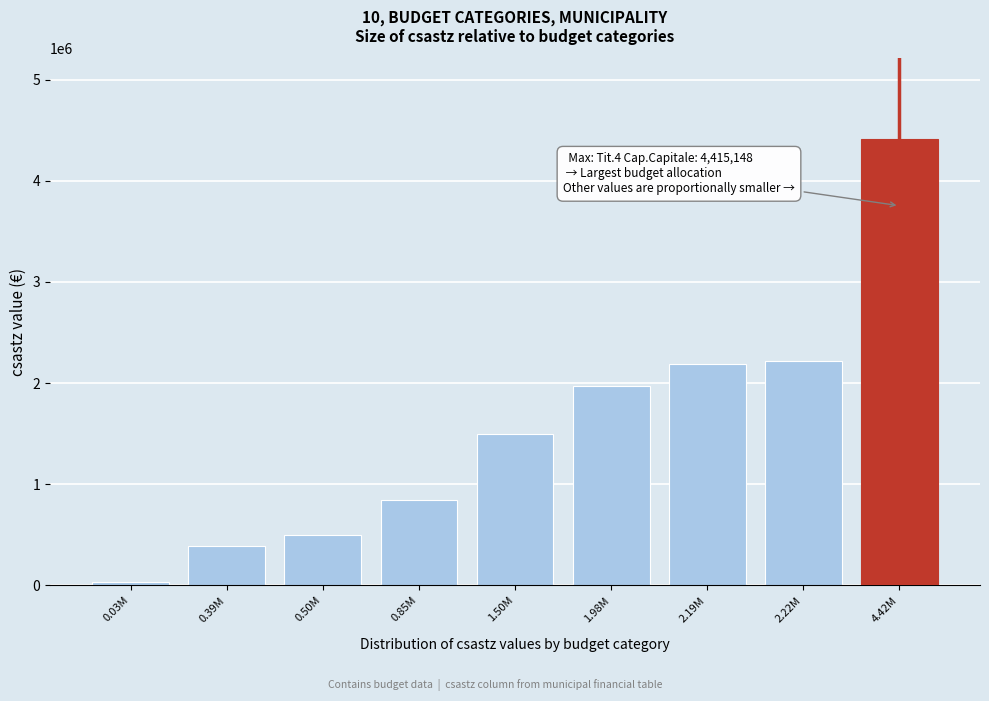

Reading right to left, list all the values displayed in this chart.

4415148.0	2223199.9	2188722.2	1975826.3	1500000.0	845435.5	502097.3	385753.8	34477.8